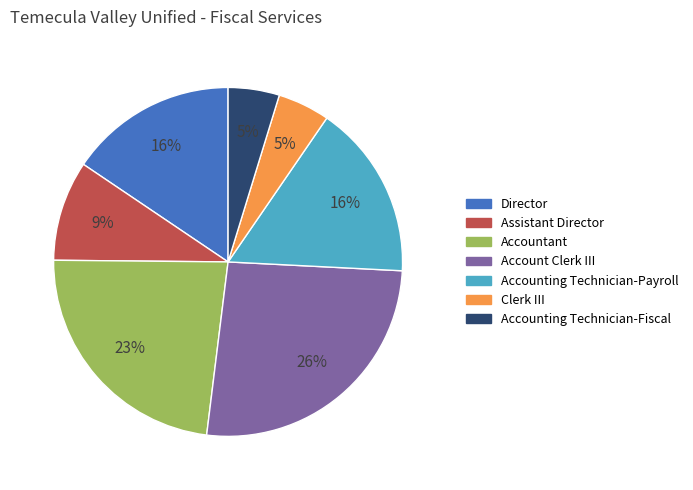

To the nearest percent, what is the difference between the largest and smallest slice percentages?

21%